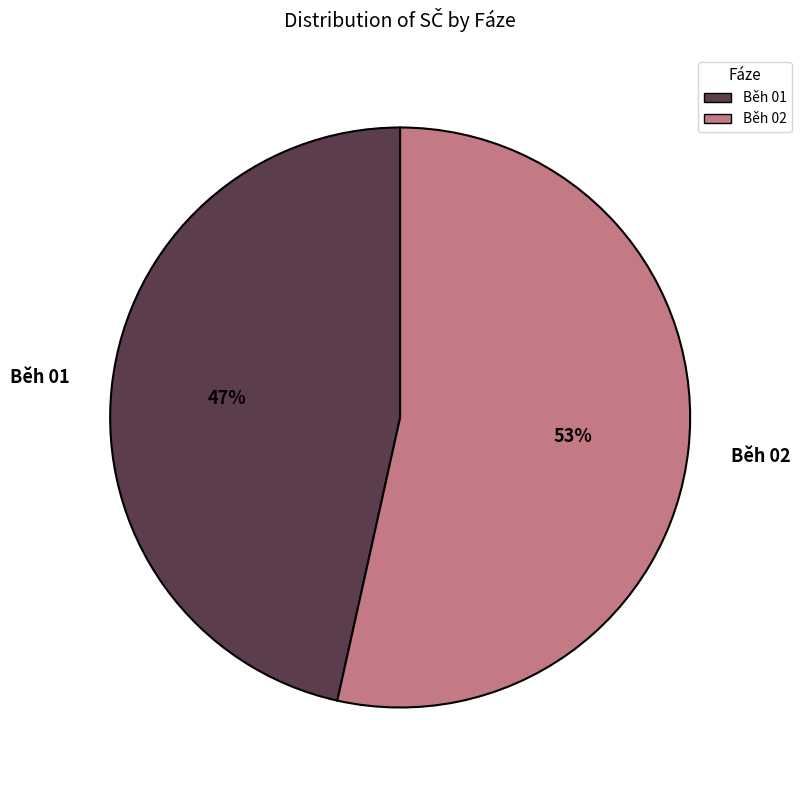

To the nearest percent, what percentage of the pie is Běh 01?

47%